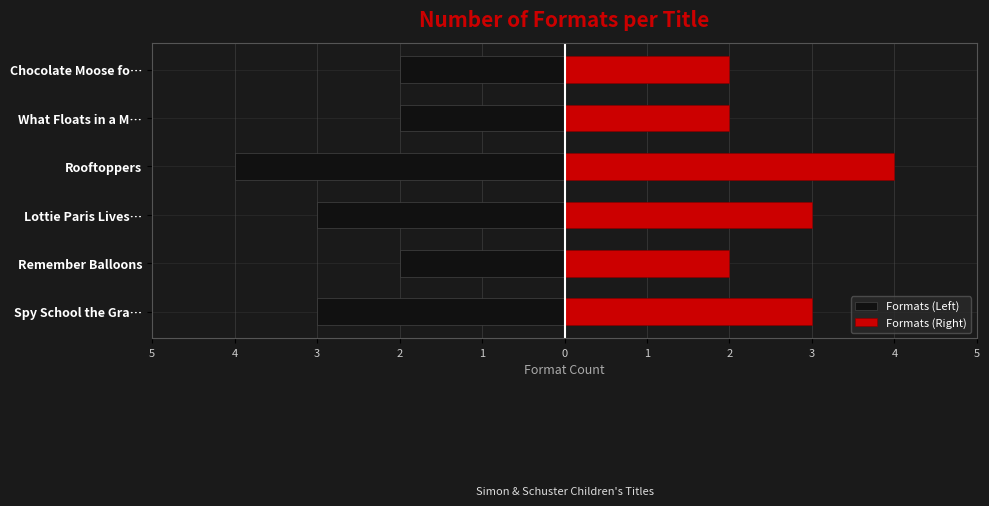

What are all the series names shown in the legend?

Formats (Left), Formats (Right)